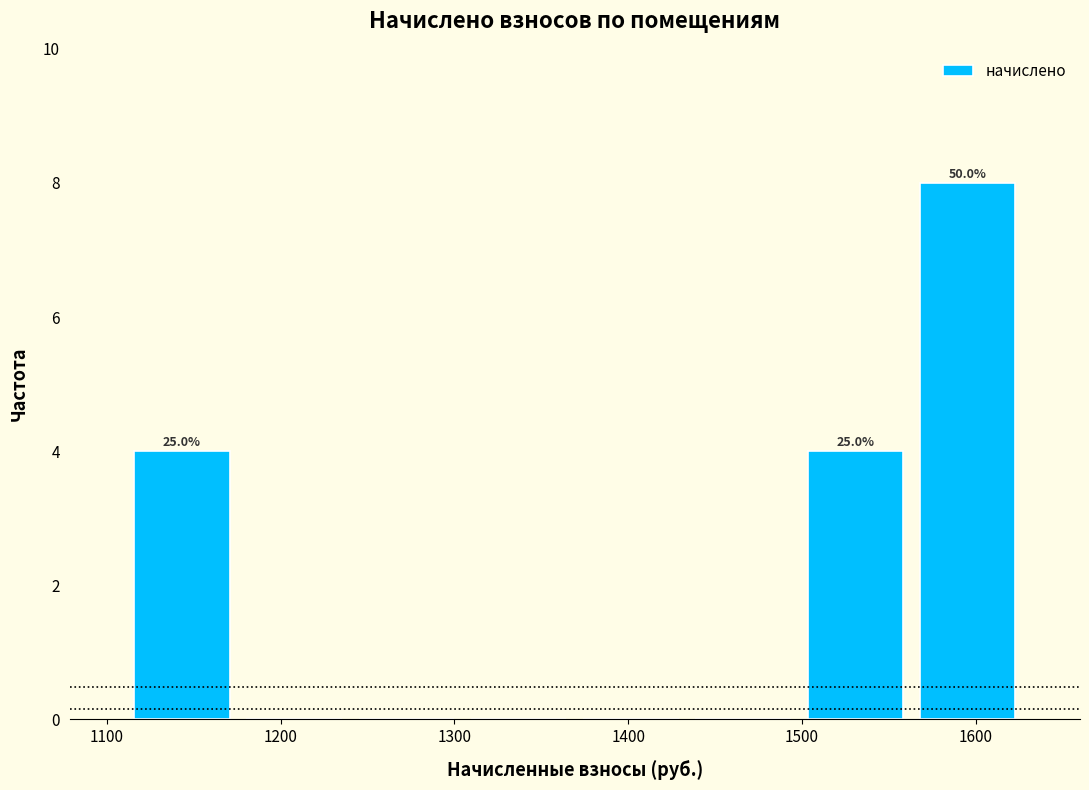

Over which range of the x-axis is the bar tallest?

1560 to 1630